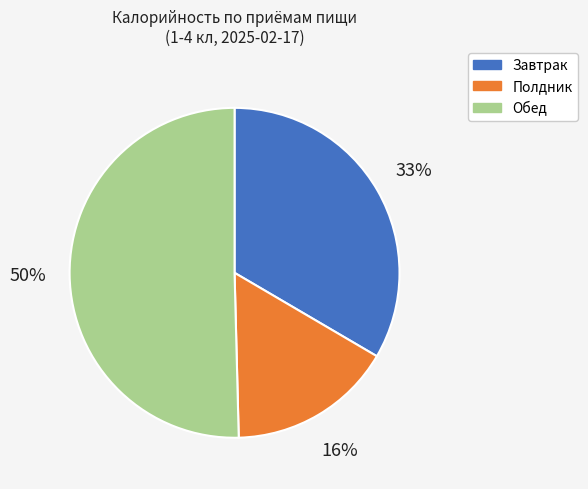

To the nearest percent, what is the difference between the largest and smallest slice percentages?

34%